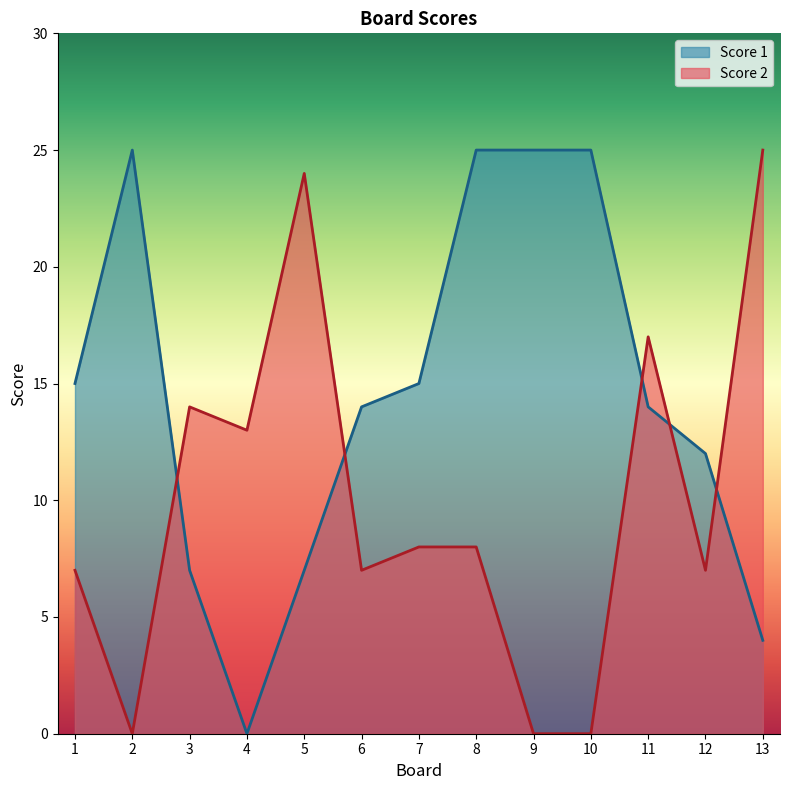

List the series in order of their overall mean, highest first.

Score 1, Score 2